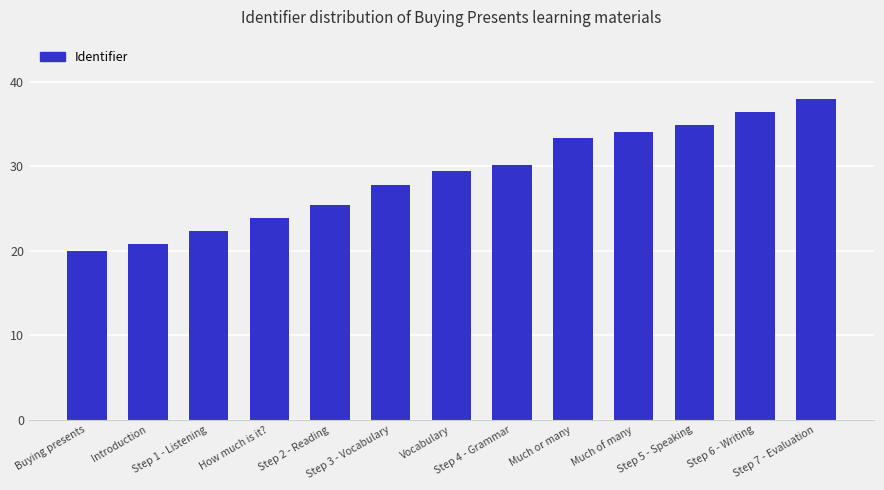

Reading left to right, list all the values displayed in this chart.

20.0	20.8	22.3	23.9	25.5	27.8	29.4	30.2	33.3	34.1	34.9	36.4	38.0